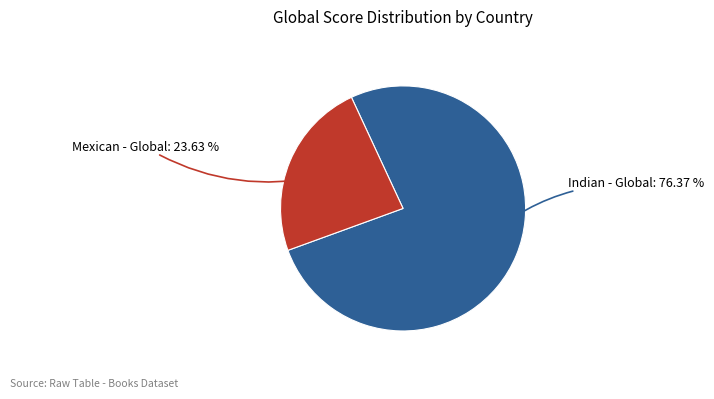

Is the sum of Mexican and Indian greater than half?

Yes